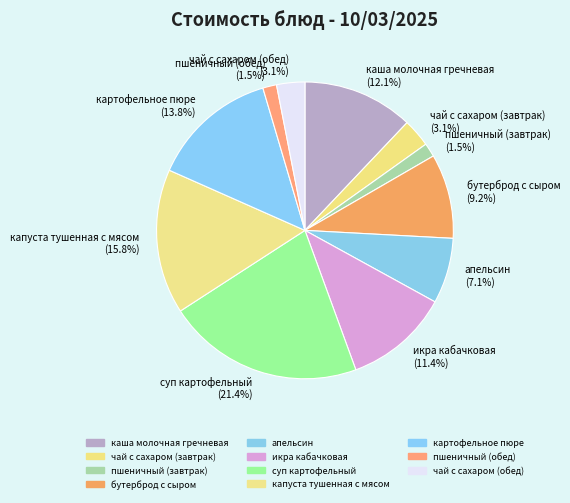

To the nearest percent, what is the difference between the чай с сахаром (обед) and икра кабачковая slice percentages?

8%